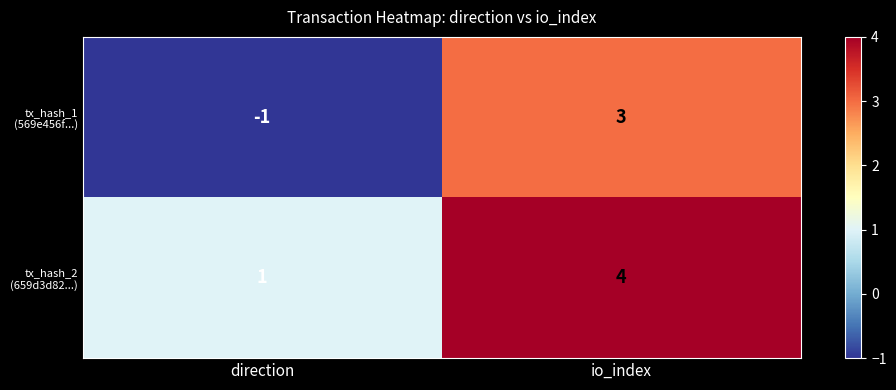

Which category has the lowest value across all series?

direction